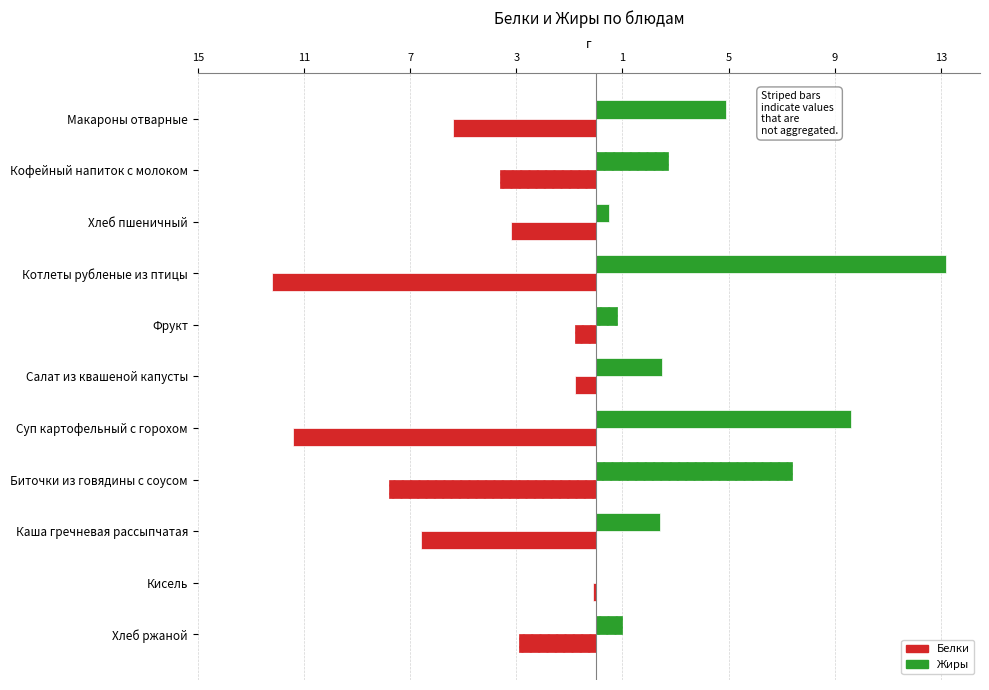

Rank the series by their average value, from highest to lowest.

Жиры, Белки